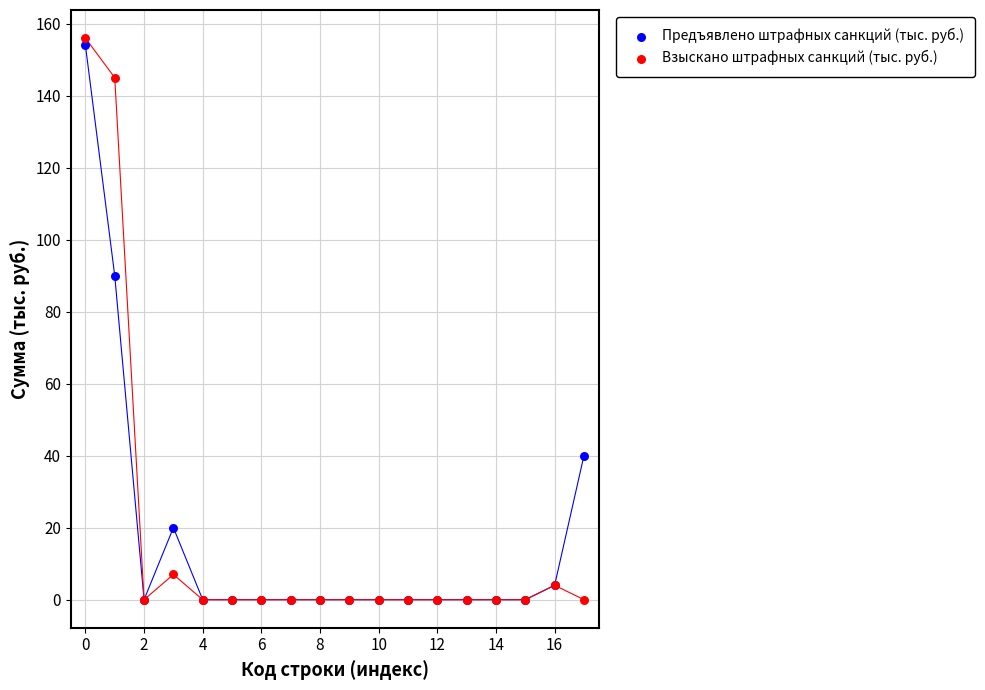

Which series has the widest spread of Y values?

Взыскано штрафных санкций (тыс. руб.)